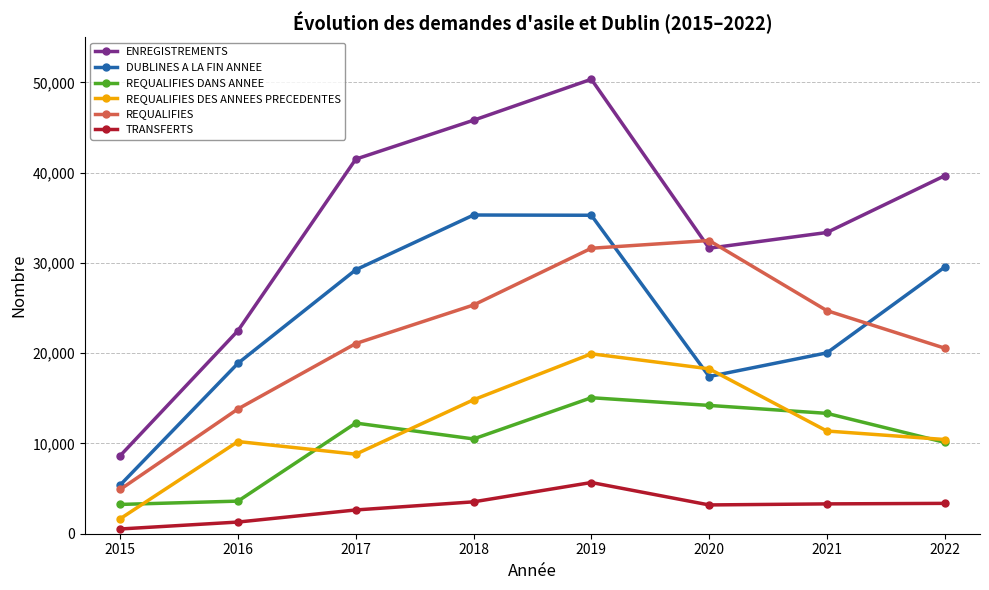

What is the sum of all DUBLINES A LA FIN ANNEE values?

191115